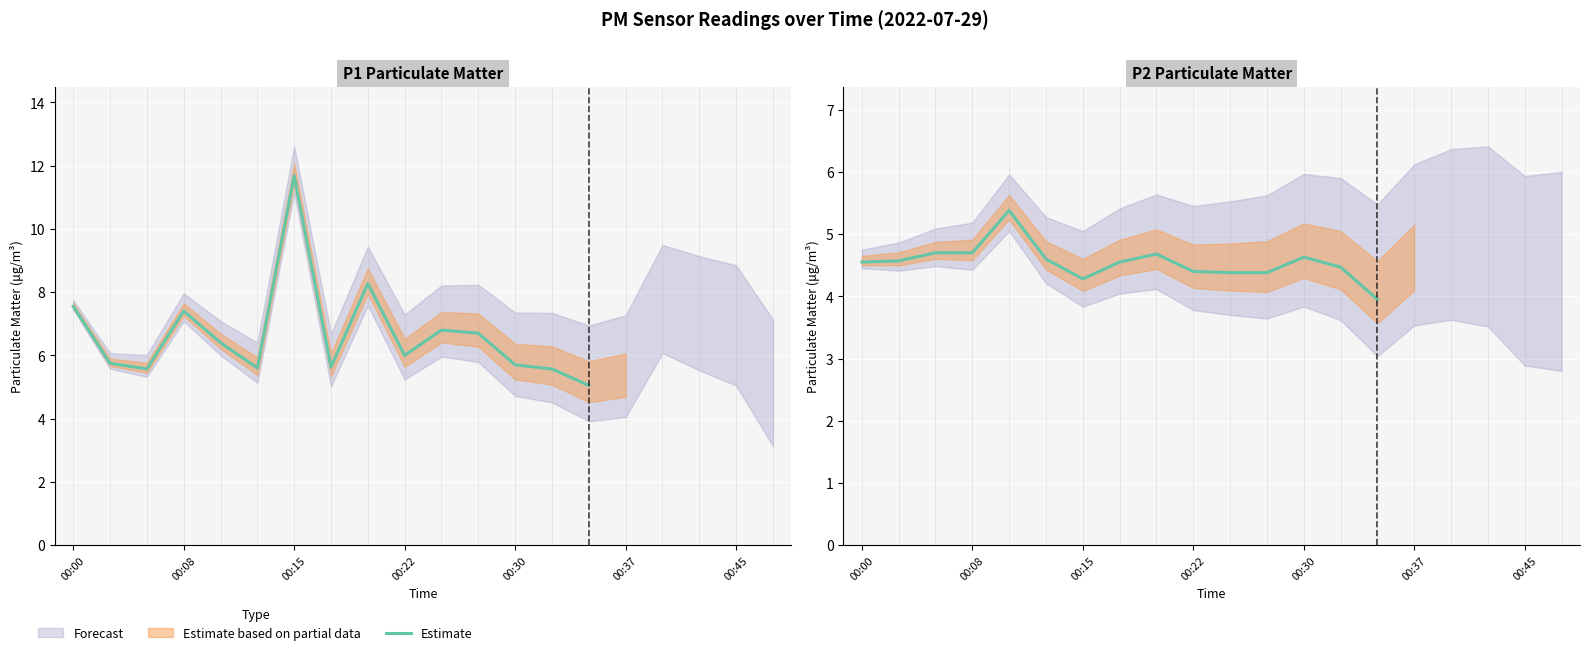

What is the difference between the maximum and minimum values?

1.4